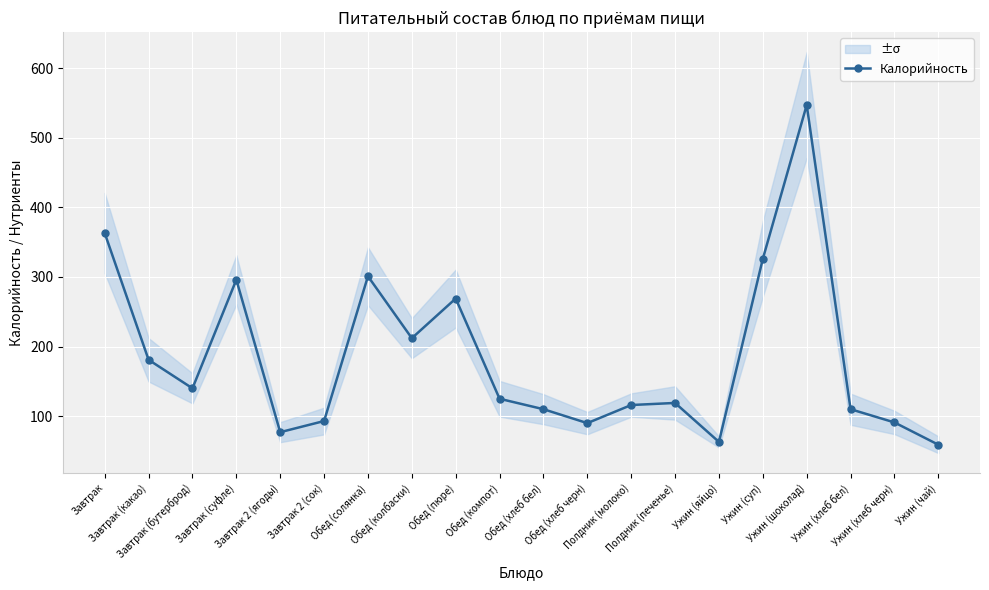

Which has a higher value, Обед (компот) or Завтрак 2 (сок)?

Обед (компот)